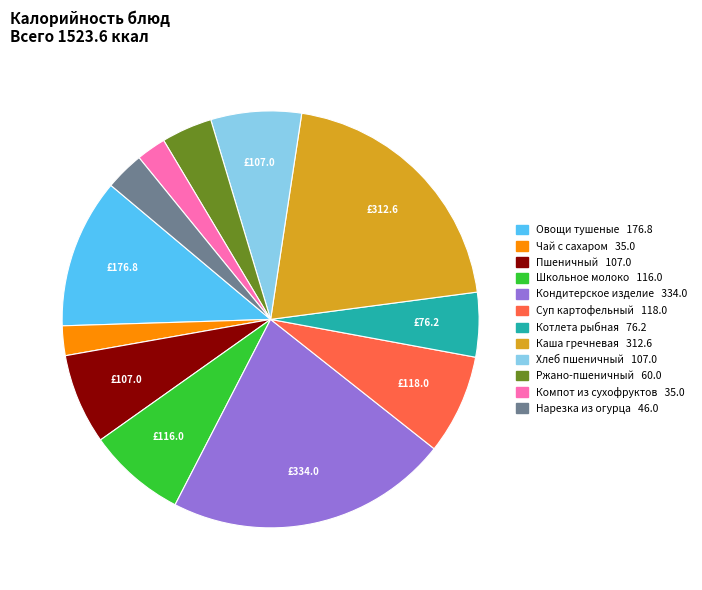

Which slice is the largest?

Кондитерское изделие